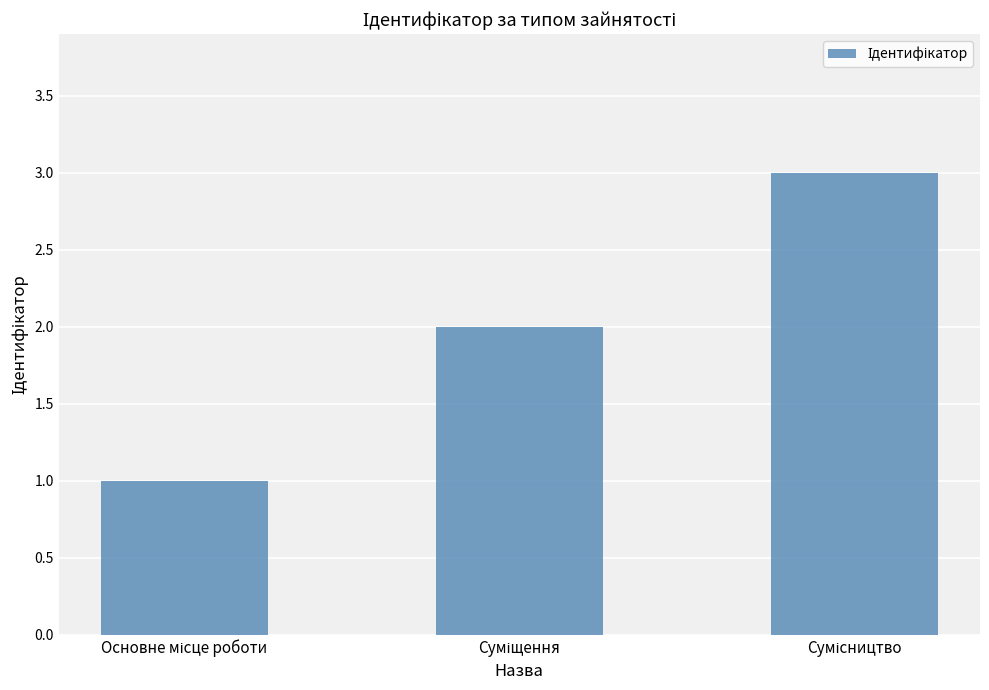

What is the sum of all values?

6